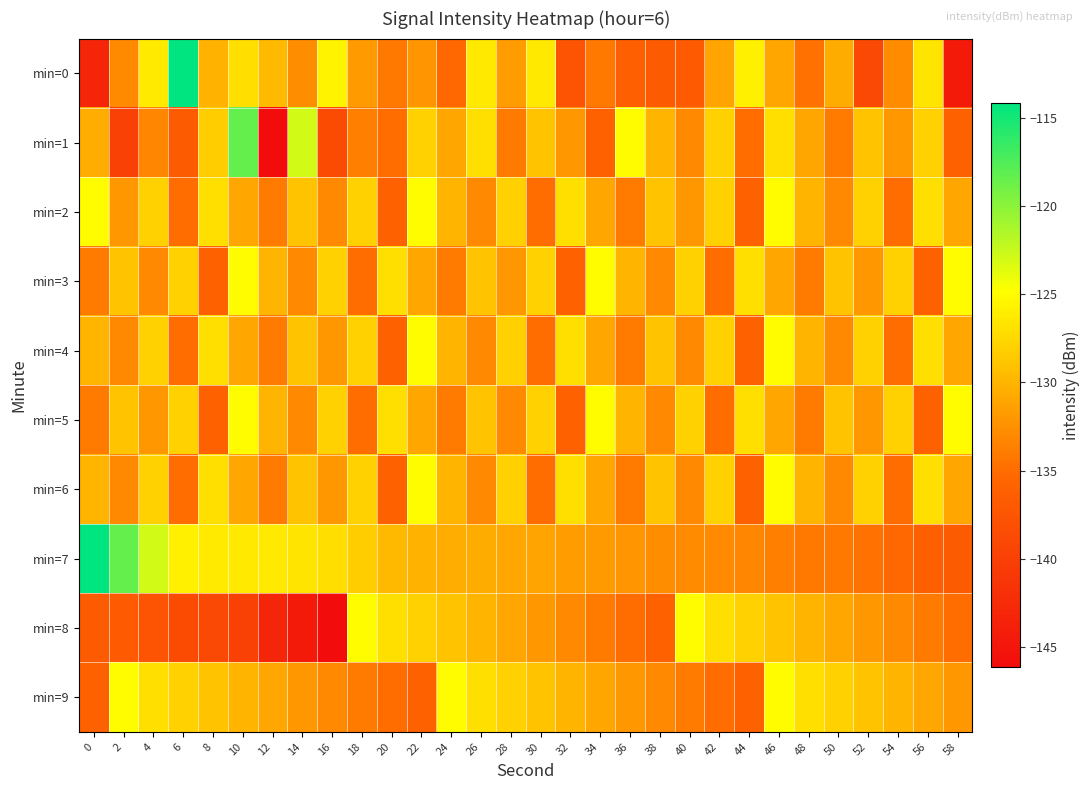

Which series has the largest total across all categories?

min=7